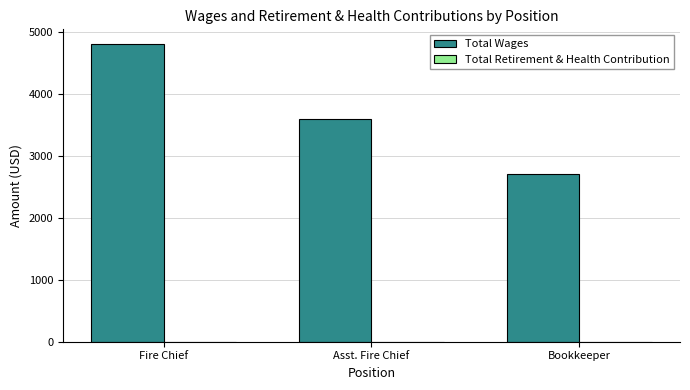

What is the maximum value shown in the chart?

4800